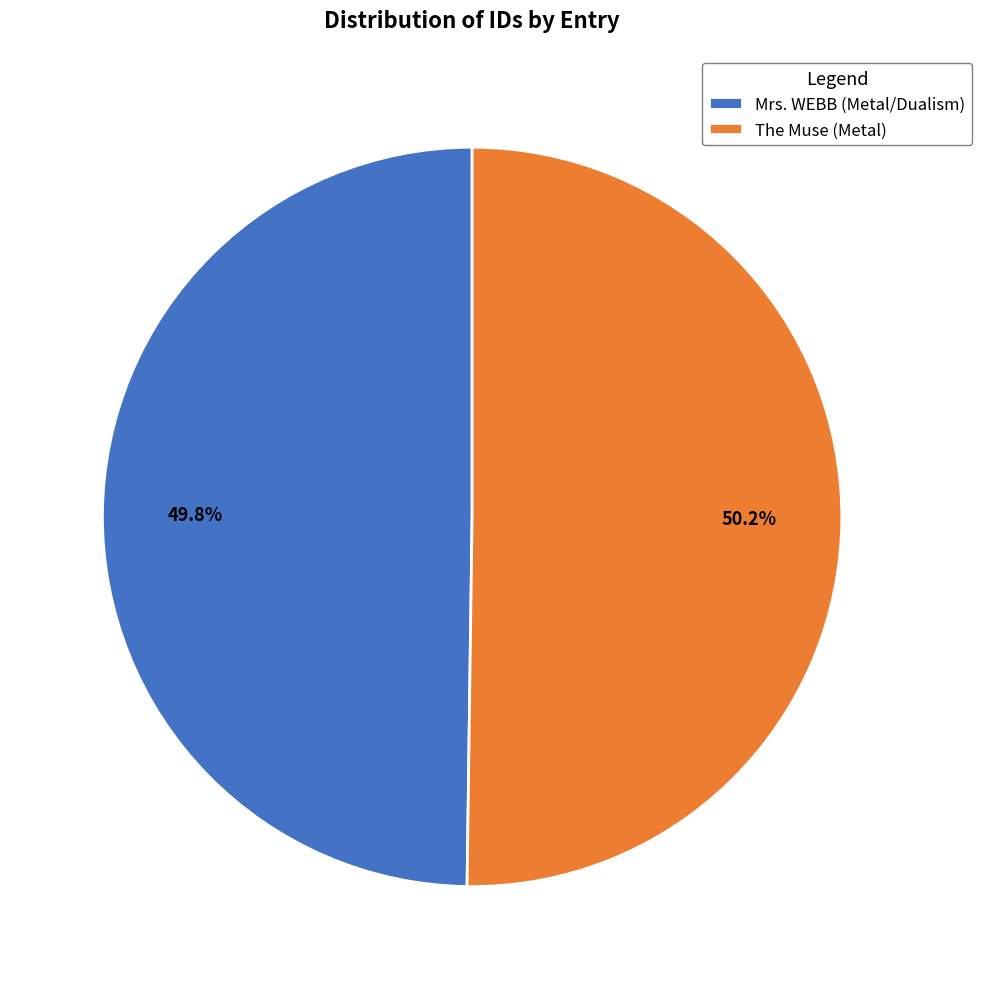

What is the total percentage of Mrs. WEBB (Metal/Dualism) and The Muse (Metal)?

100.0%